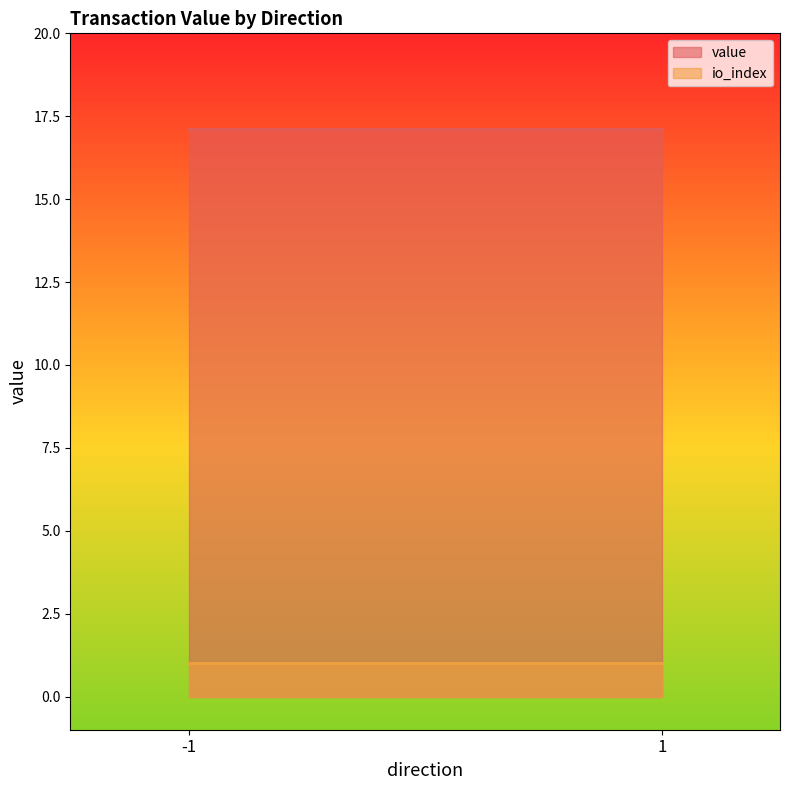

How many values in io_index are above zero?

2